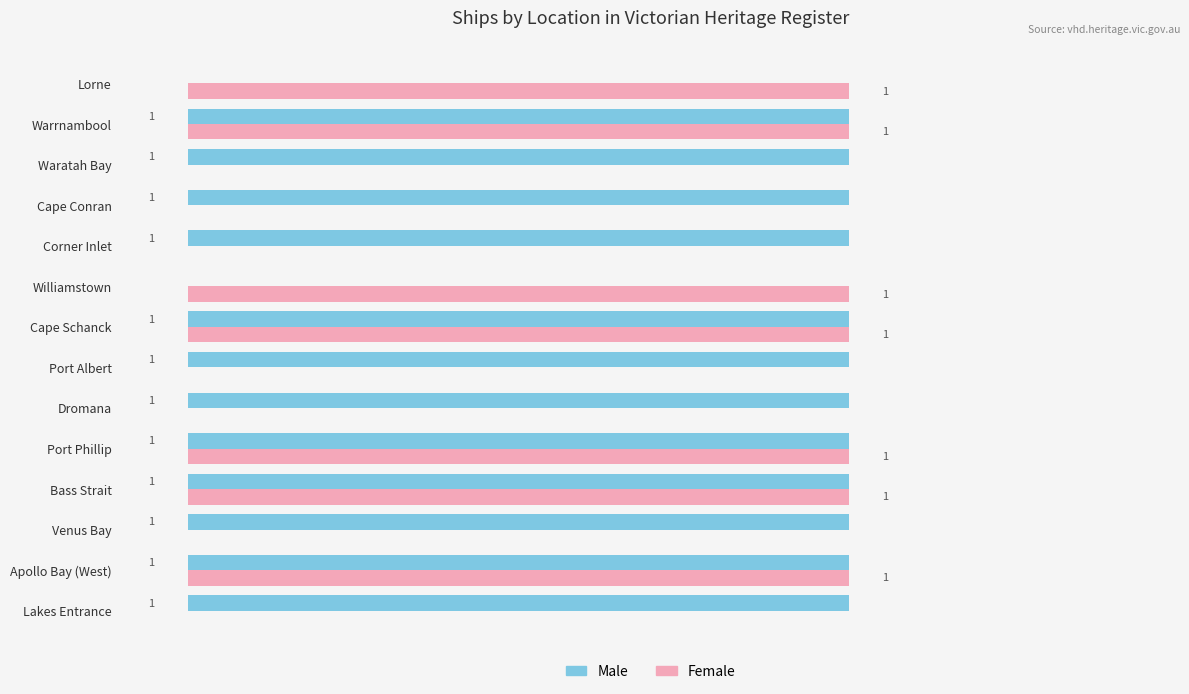

Is the value of Male at Corner Inlet greater than the value of Female at Dromana?

Yes